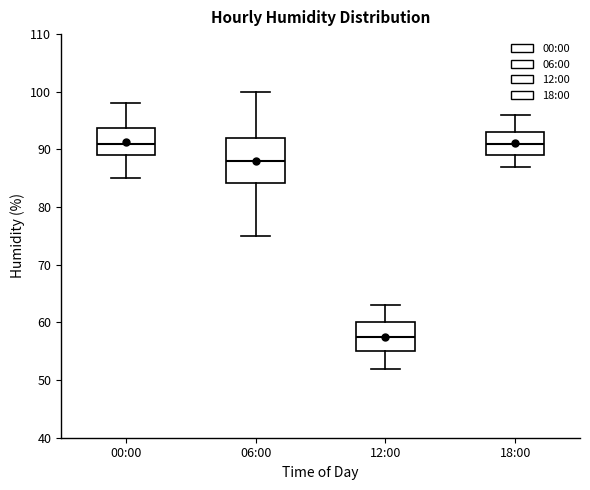

Reading left to right, transcribe this box plot: for each box, give where its median line is, the range the box spans, and where its two whiskers end, as read against the y-axis. The values are not printed on the chart, so give them approximately, as read against the axis.

00:00: median 91, box 89 to 94, whiskers 85 to 98
06:00: median 88, box 84 to 92, whiskers 75 to 100
12:00: median 58, box 55 to 60, whiskers 52 to 63
18:00: median 91, box 89 to 93, whiskers 87 to 96